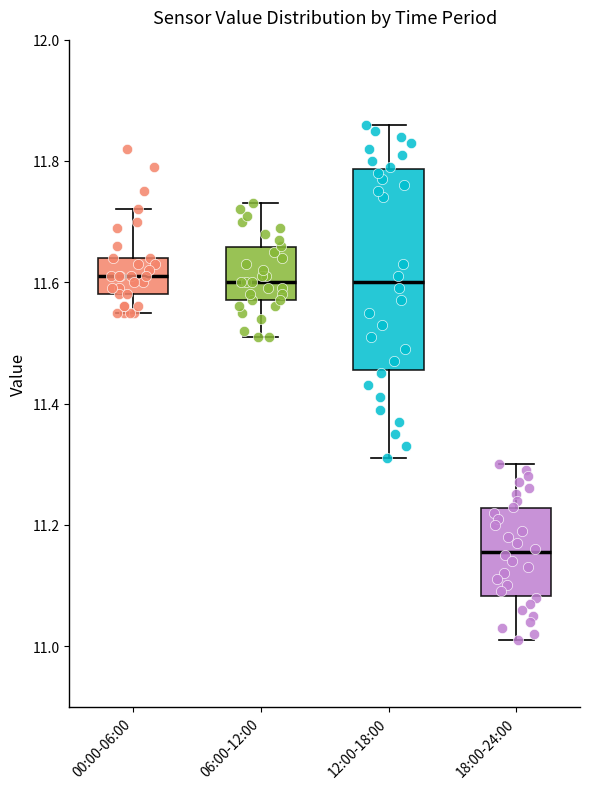

Reading left to right, read every box against the y-axis: the position of its median line, the range the box covers, and the ends of its whiskers. The values are not printed on the chart, so give them approximately, as read against the axis.

00:00-06:00: median 11.62, box 11.58 to 11.64, whiskers 11.56 to 11.72
06:00-12:00: median 11.60, box 11.58 to 11.66, whiskers 11.52 to 11.74
12:00-18:00: median 11.60, box 11.46 to 11.78, whiskers 11.32 to 11.86
18:00-24:00: median 11.16, box 11.08 to 11.22, whiskers 11.02 to 11.30